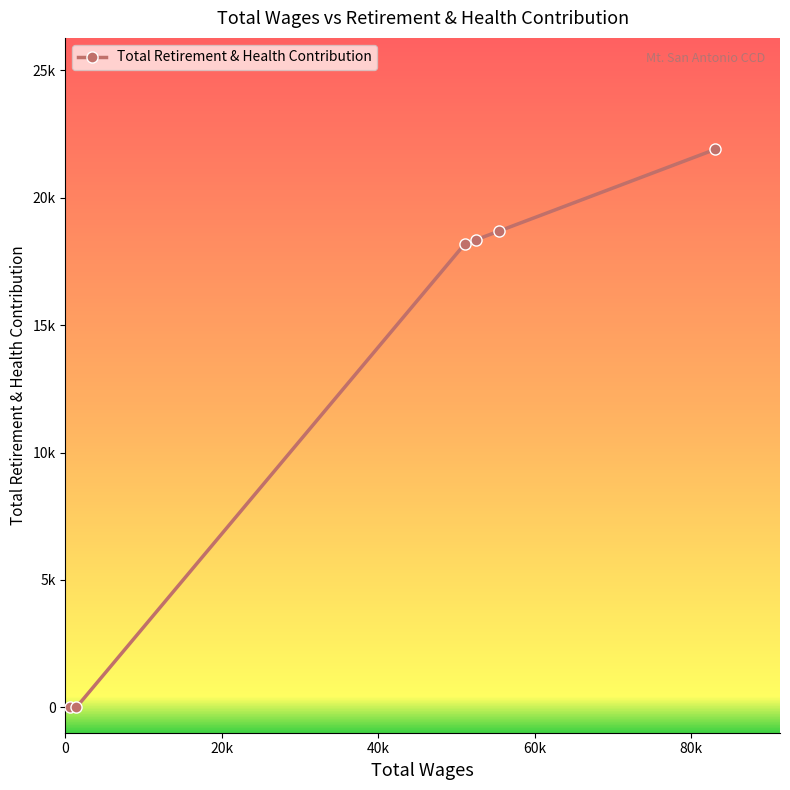

What is the difference between the maximum and second lowest values?

21900